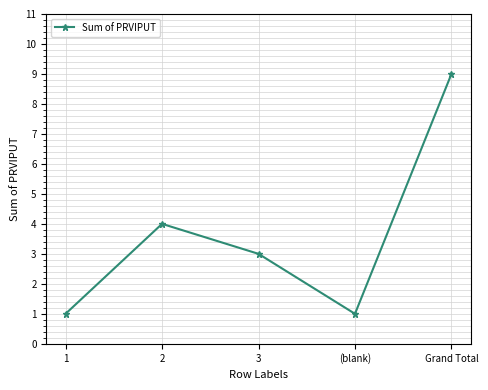

What is the average value?

4